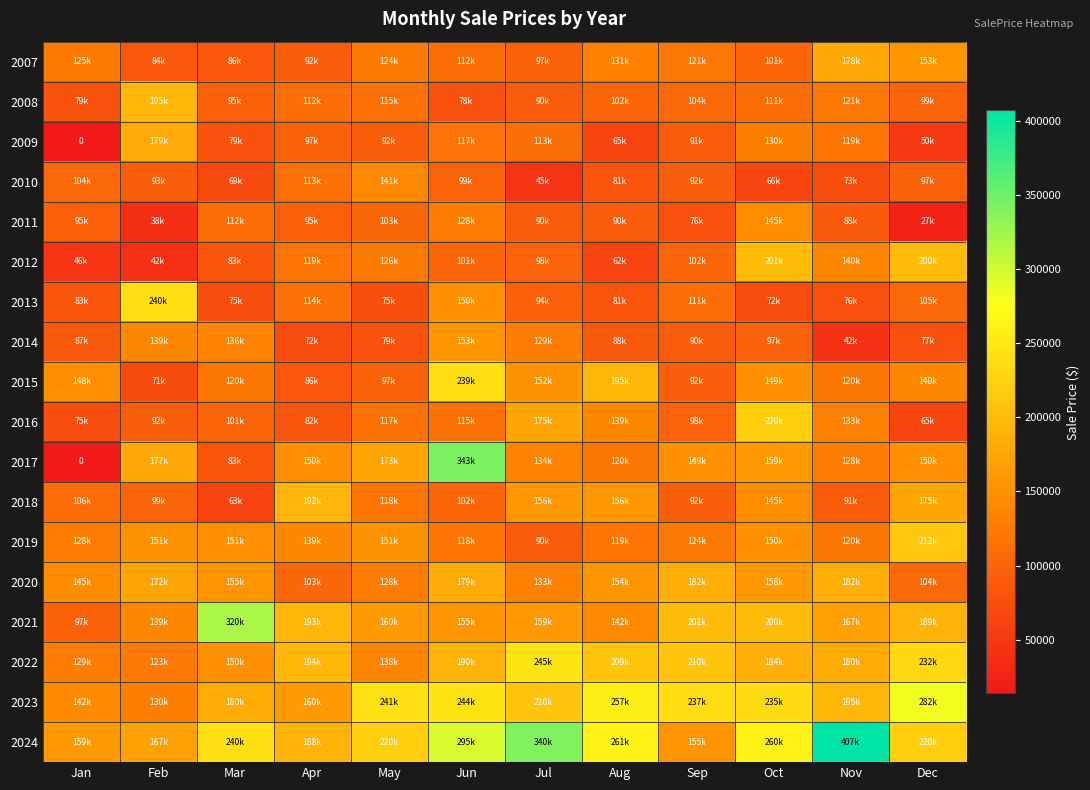

What is the lowest value of the 2019 series?

90000